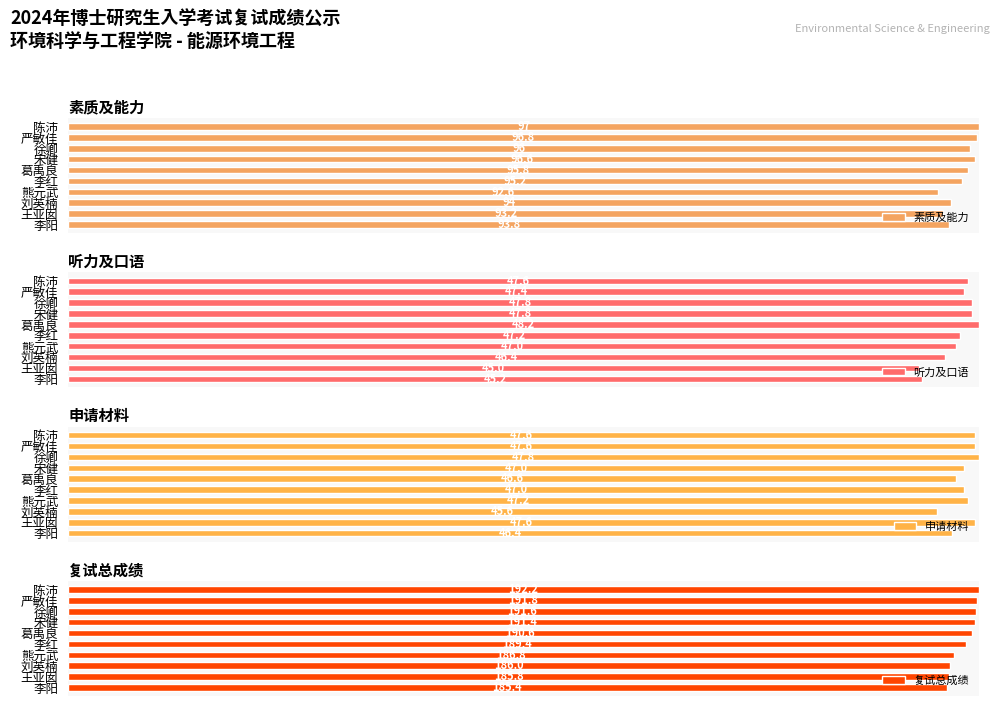

How many bars are there in total?

40